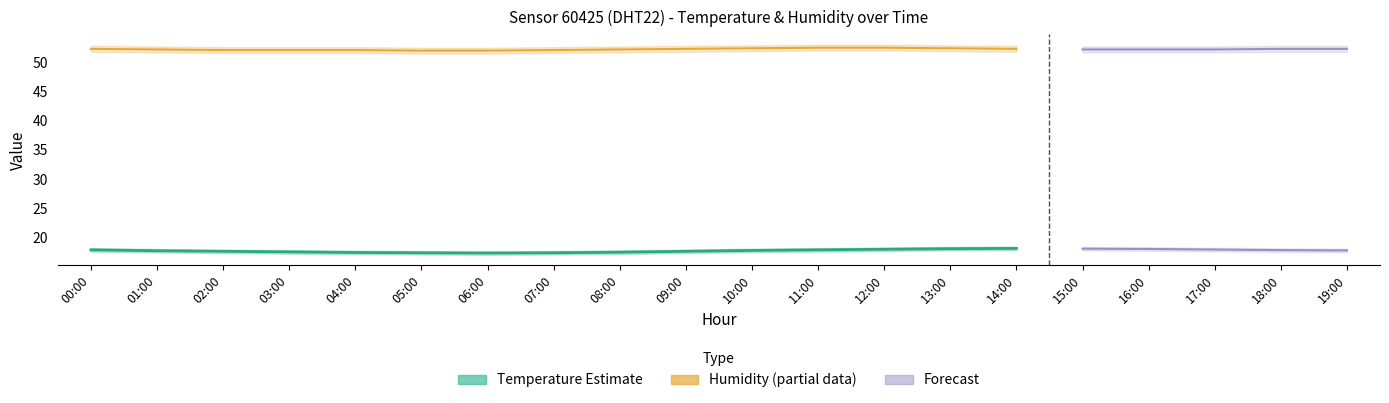

The value of humidity at 02:00 is 27.9. True or false?

False